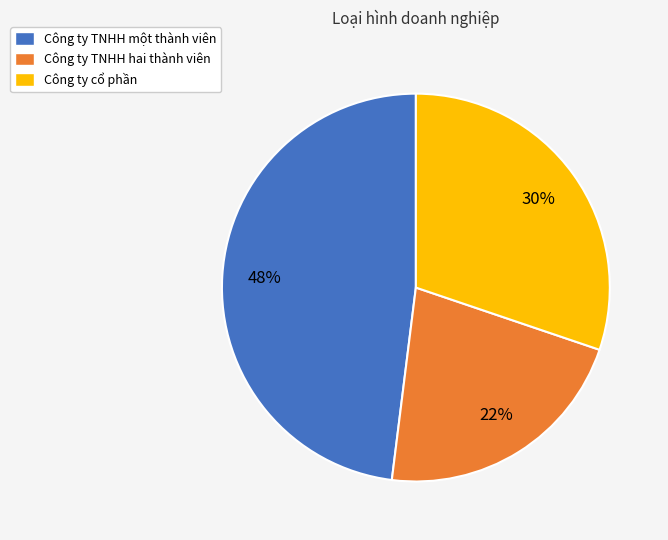

What is the smallest slice in the pie chart?

Công ty TNHH hai thành viên